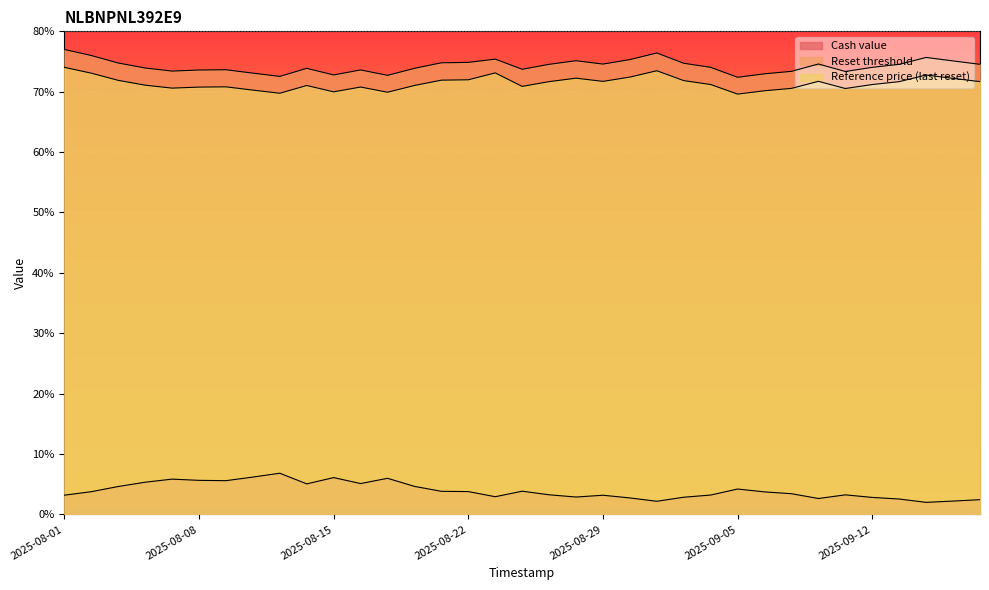

The Cash value series shows 2.6 at 2025-09-15. True or false?

True